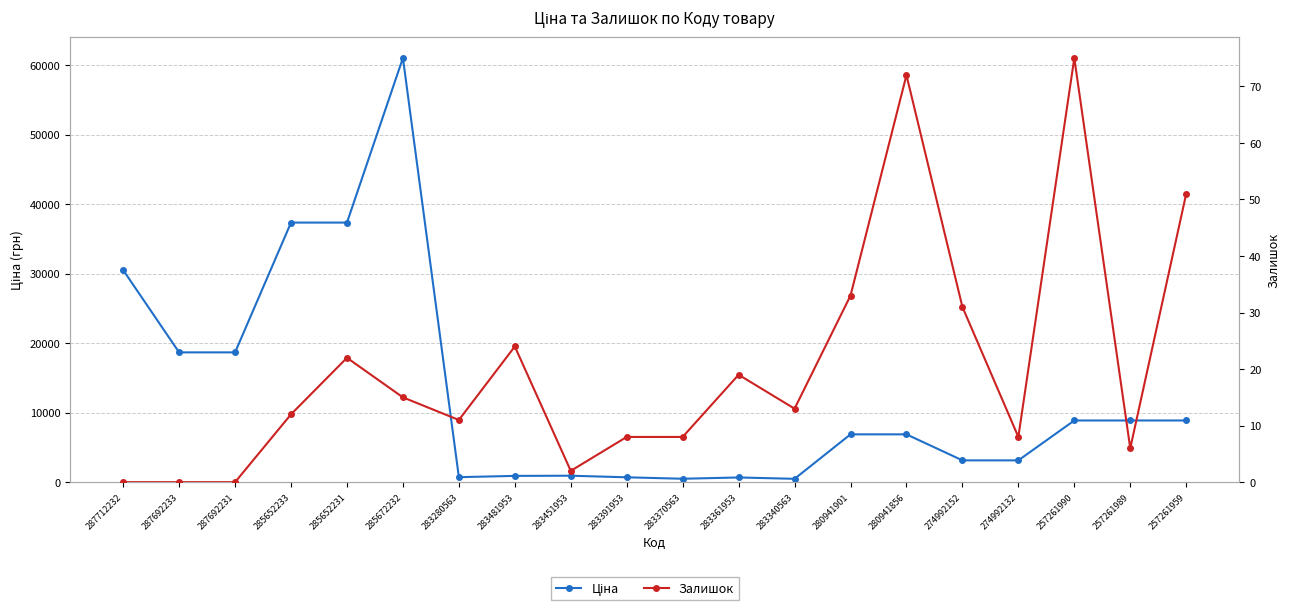

How many data points in Ціна are above 6879?

11